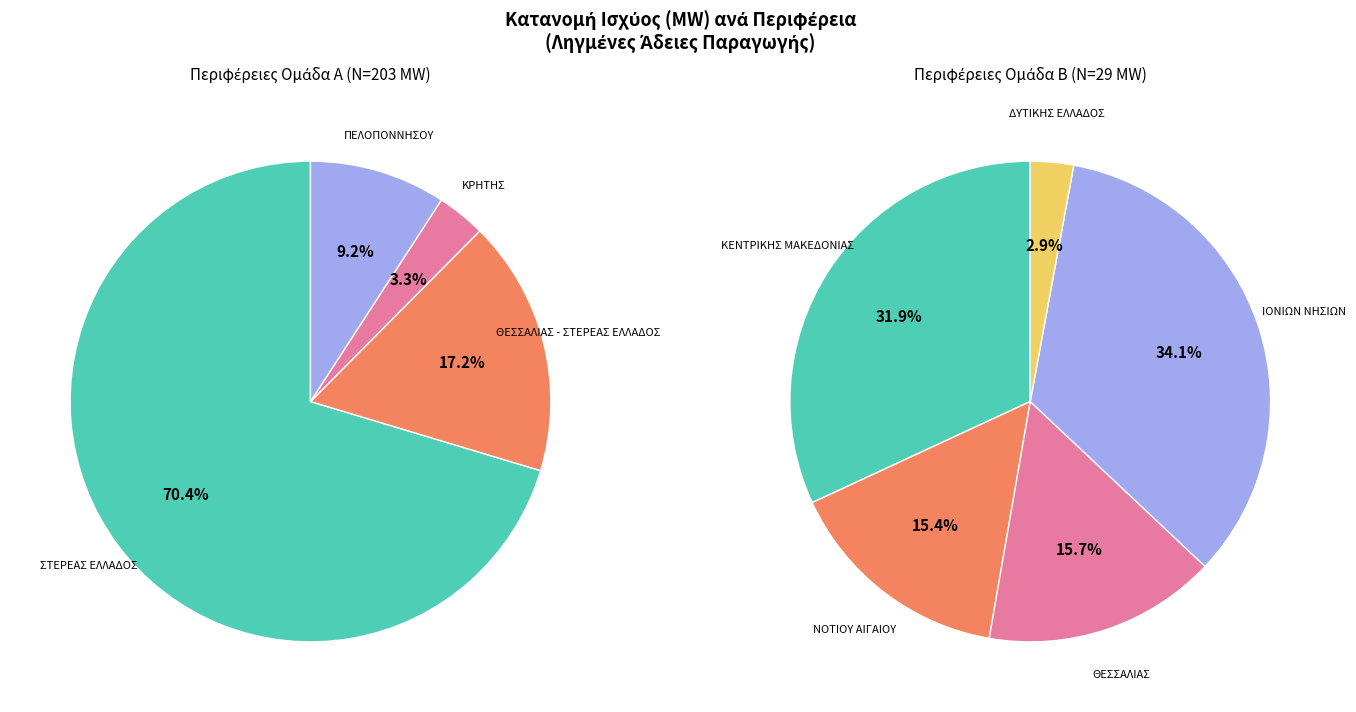

Which has a higher value, ΘΕΣΣΑΛΙΑΣ - ΣΤΕΡΕΑΣ ΕΛΛΑΔΟΣ or ΚΕΝΤΡΙΚΗΣ ΜΑΚΕΔΟΝΙΑΣ?

ΘΕΣΣΑΛΙΑΣ - ΣΤΕΡΕΑΣ ΕΛΛΑΔΟΣ